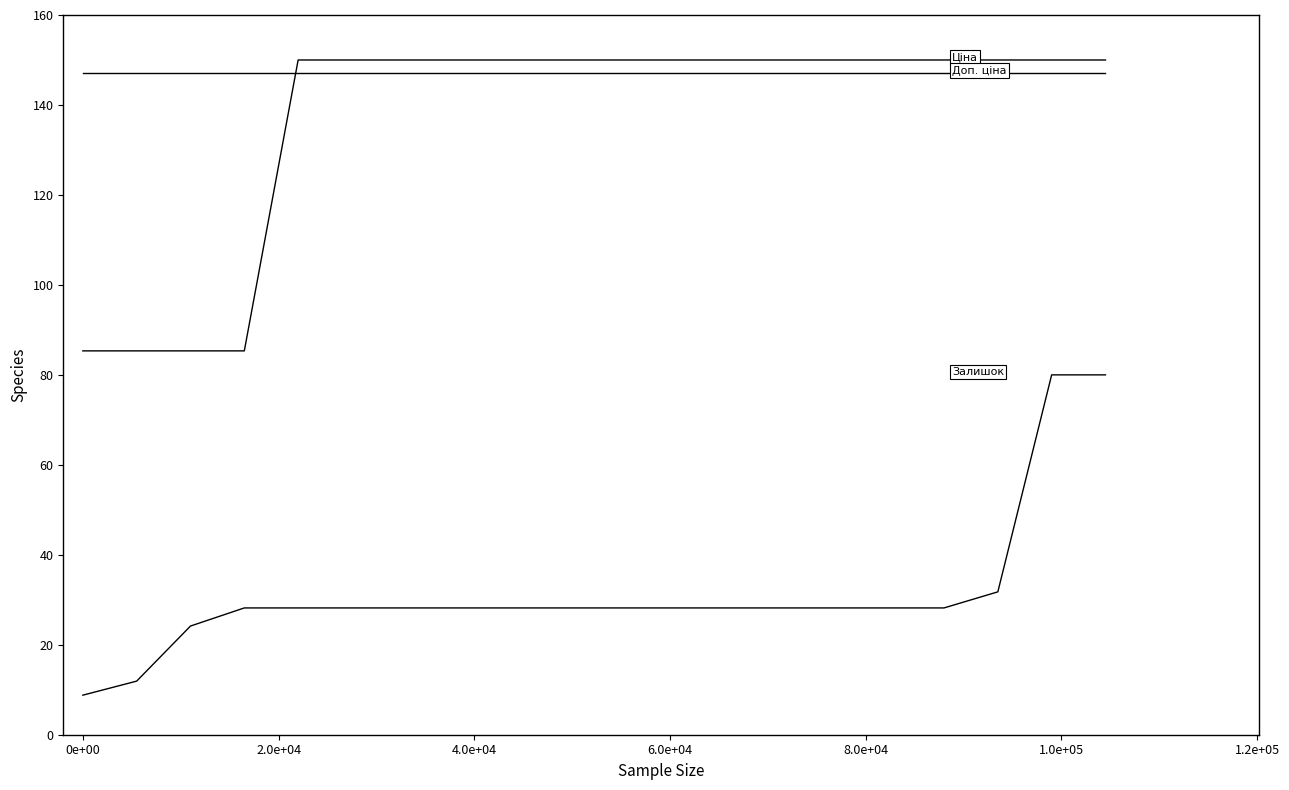

Does the chart have visible grid lines?

No